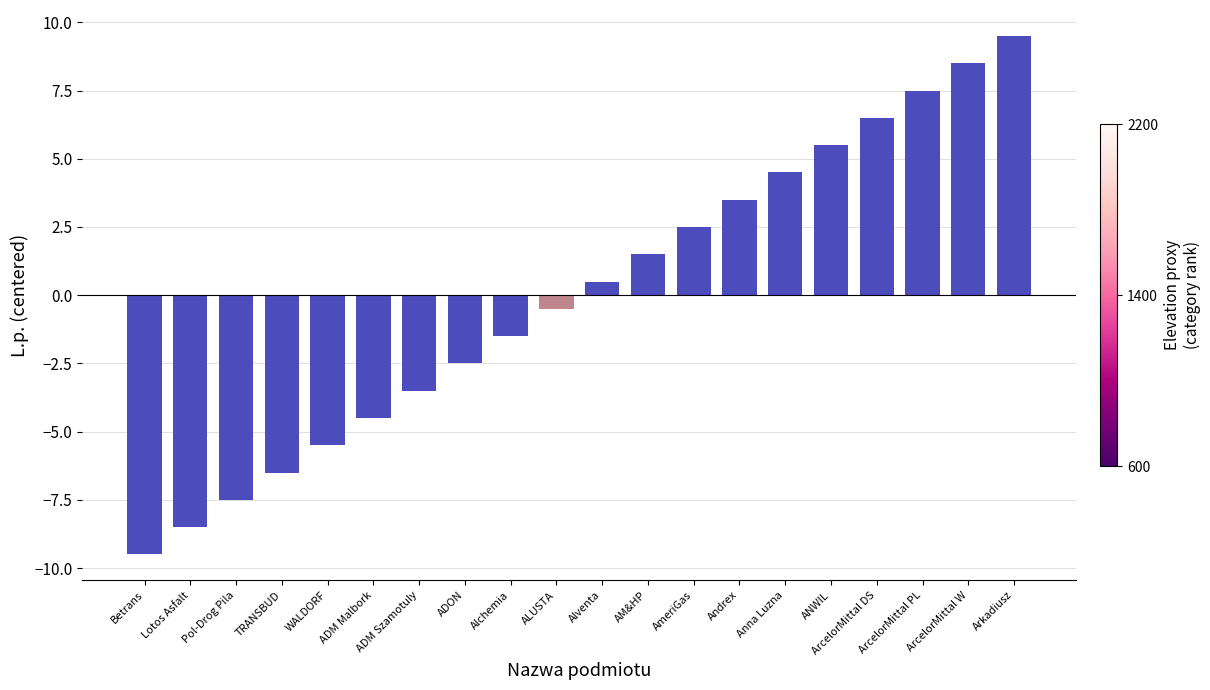

What is the sum of the values at TRANSBUD and ANWIL?

-1.0